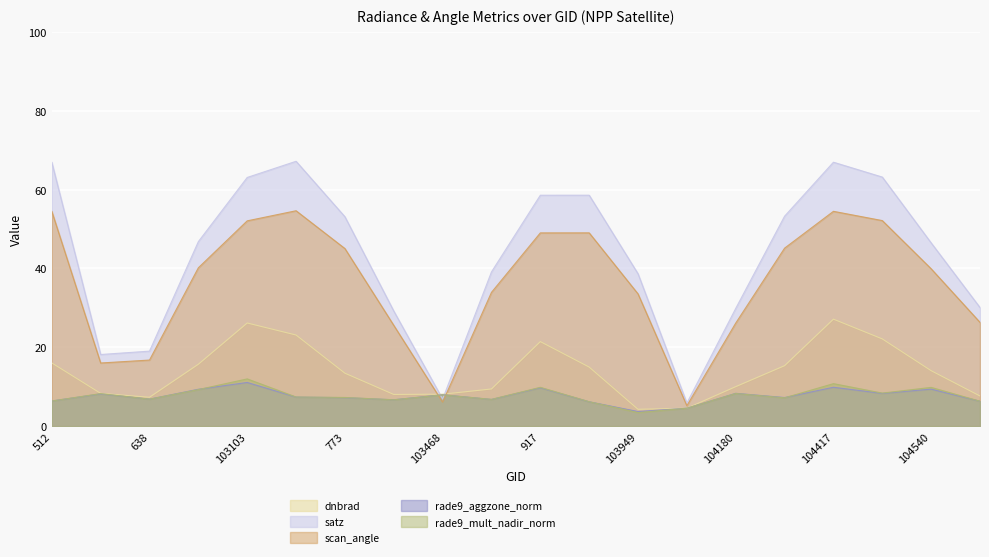

Reading right to left, what are all the values shown in this chart?

dnbrad: 1718=7.6	104540=14.1	1169=22.1	104417=27.1	104298=15.3	104180=10.0	1043=4.5	103949=4.3	103830=15.0	917=21.4	103586=9.4	103468=8.1	103348=8.0	773=13.4	103112=23.1	103103=26.2	683=15.7	638=7.3	102744=8.3	512=16.0
satz: 1718=30.1	104540=46.5	1169=63.2	104417=66.9	104298=53.3	104180=29.9	1043=5.8	103949=38.6	103830=58.6	917=58.6	103586=39.1	103468=6.9	103348=29.2	773=53.1	103112=67.2	103103=63.1	683=46.8	638=19.0	102744=18.2	512=66.9
scan_angle: 1718=26.3	104540=39.9	1169=52.1	104417=54.5	104298=45.1	104180=26.1	1043=5.2	103949=33.5	103830=49.0	917=49.0	103586=33.9	103468=6.1	103348=25.6	773=45.0	103112=54.6	103103=52.1	683=40.2	638=16.8	102744=16.0	512=54.5
rade9_aggzone_norm: 1718=6.3	104540=9.4	1169=8.3	104417=9.9	104298=7.2	104180=8.3	1043=4.5	103949=3.7	103830=6.2	917=9.7	103586=6.8	103468=8.0	103348=6.7	773=7.2	103112=7.4	103103=11.1	683=9.3	638=6.8	102744=8.2	512=6.4
rade9_mult_nadir_norm: 1718=6.3	104540=9.8	1169=8.4	104417=10.8	104298=7.2	104180=8.3	1043=4.5	103949=3.4	103830=6.2	917=9.8	103586=6.8	103468=7.9	103348=6.7	773=7.3	103112=7.4	103103=12.0	683=9.3	638=6.8	102744=8.2	512=6.4